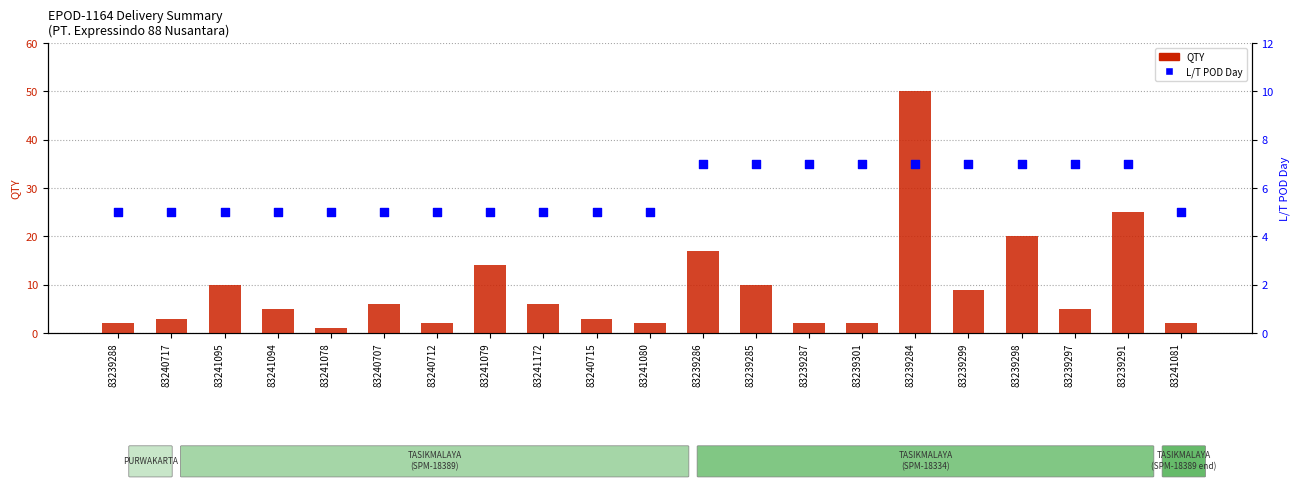

Which series has the largest Y range (max minus min)?

QTY